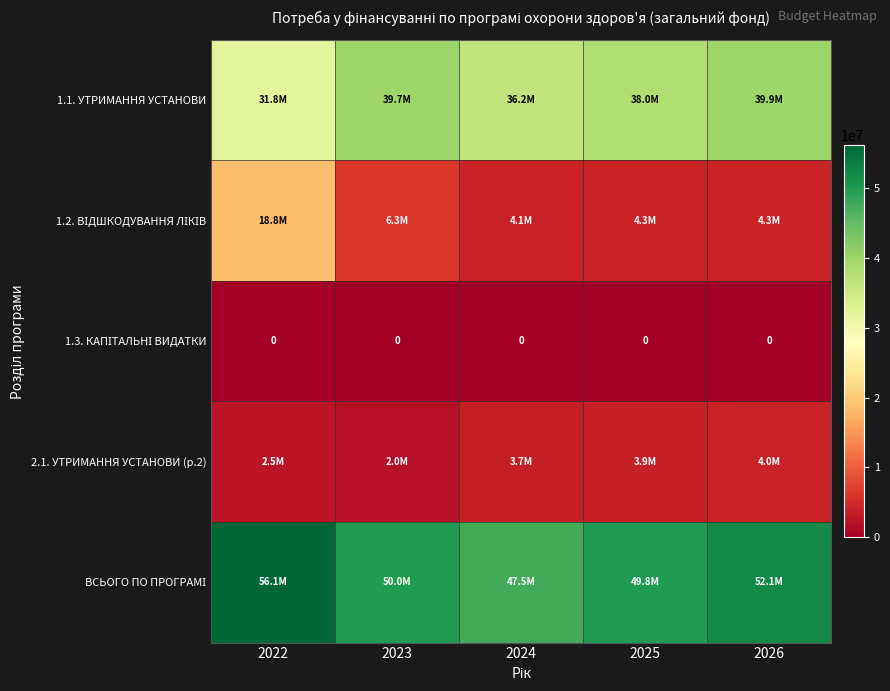

What is the total value across all series at 2025?

95999600